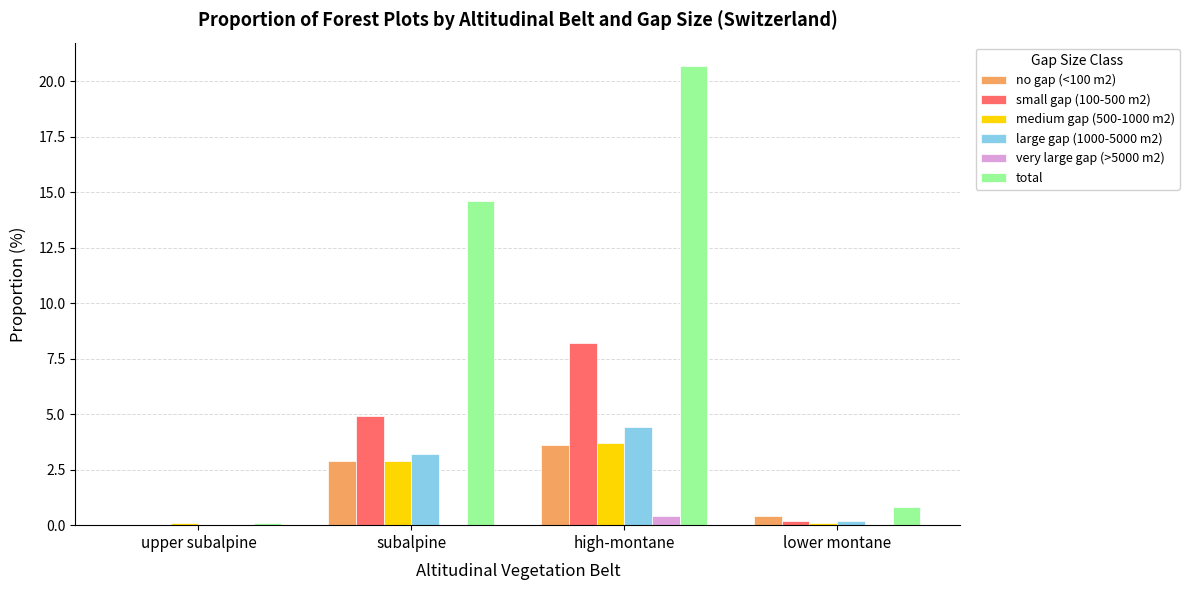

Is it true that medium gap (500-1000 m2) equals 6.2 at high-montane?

False